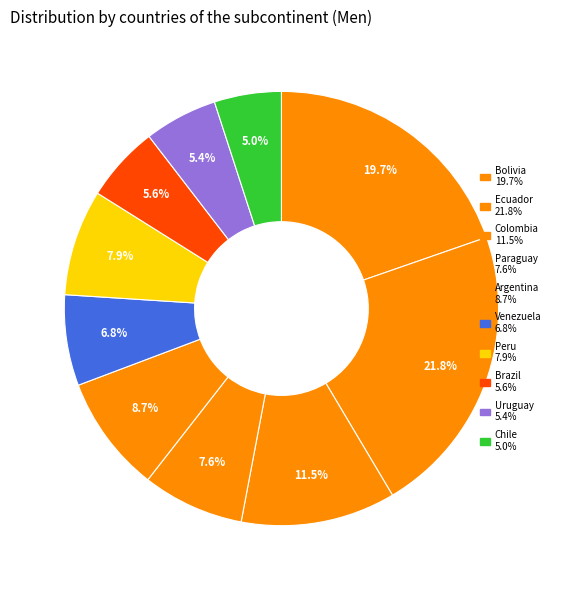

Count the number of slices in the pie.

10